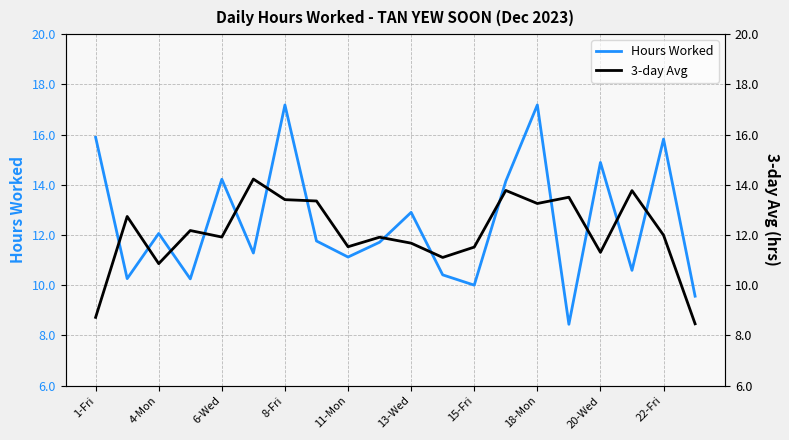

What is the difference between the Hours Worked values at 4-Mon and 6-Wed?

2.2